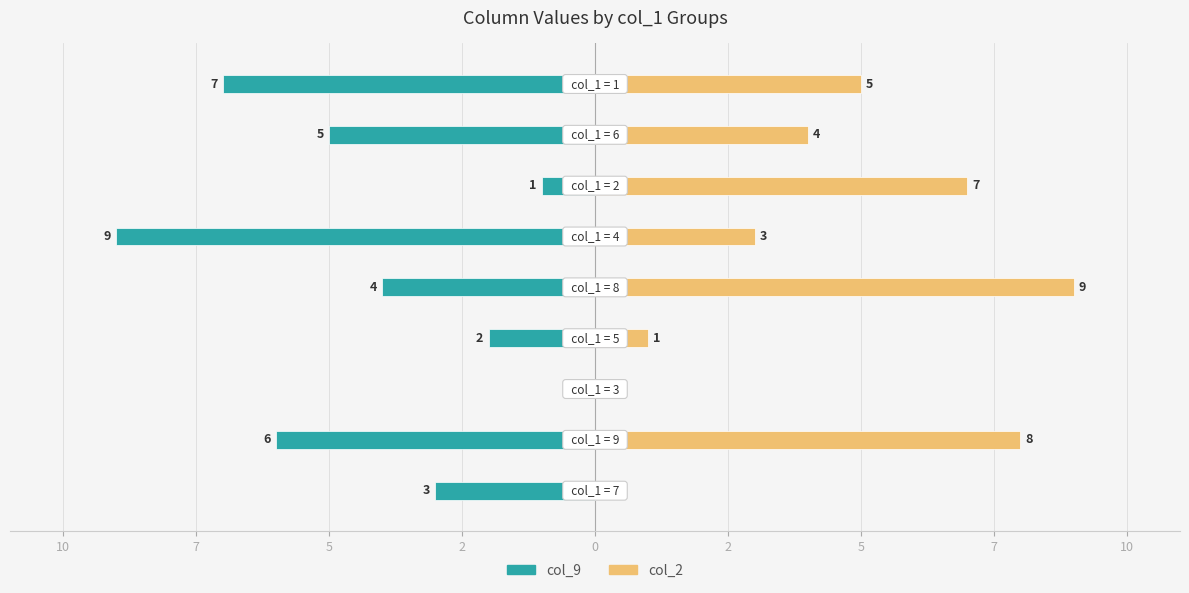

Which series has the largest range (max minus min)?

col_9